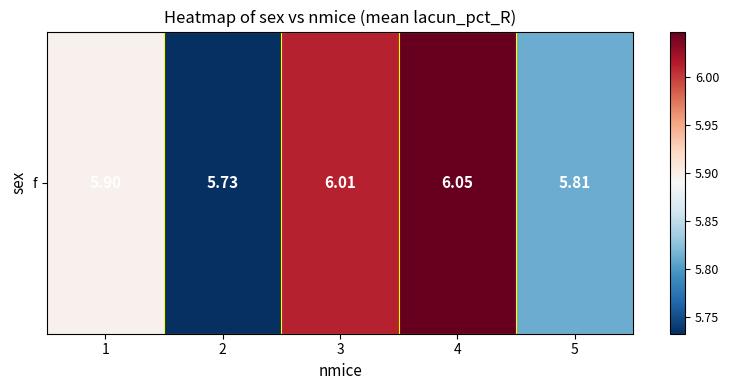

Reading right to left, what are all the values shown in this chart?

5=5.8	4=6.0	3=6.0	2=5.7	1=5.9